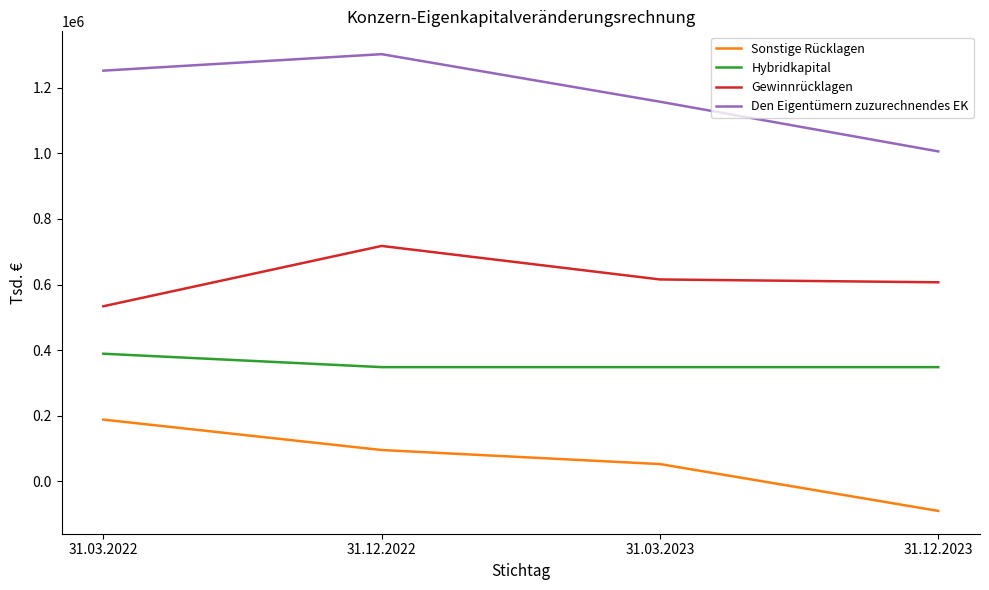

Is this an area chart (filled region under the line)?

No